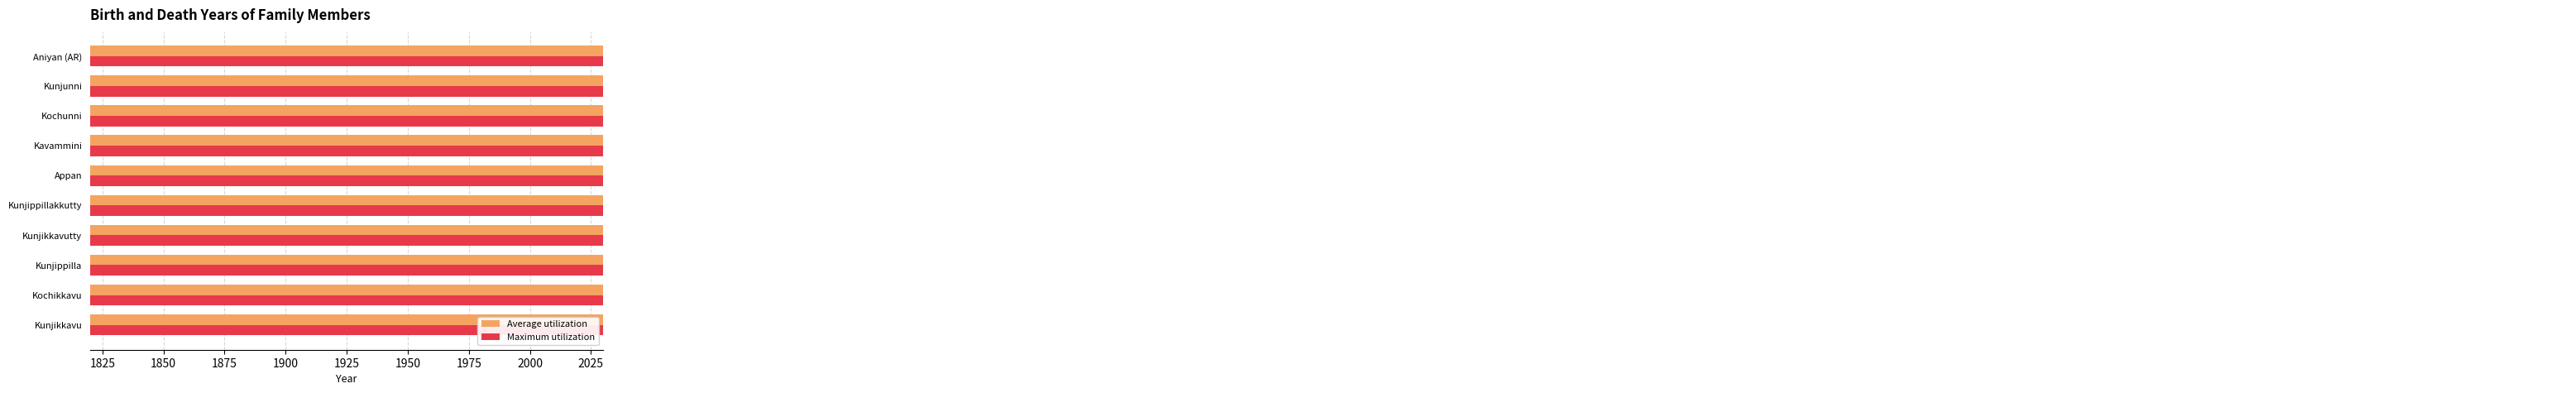

What are all the series names shown in the legend?

Average utilization, Maximum utilization